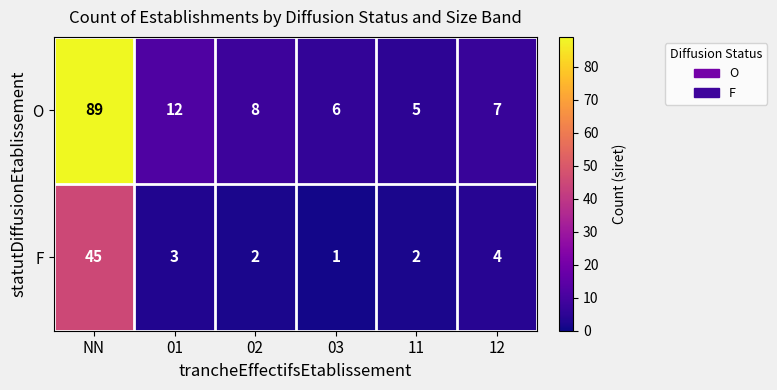

What is the difference between the highest and lowest values at 12?

3